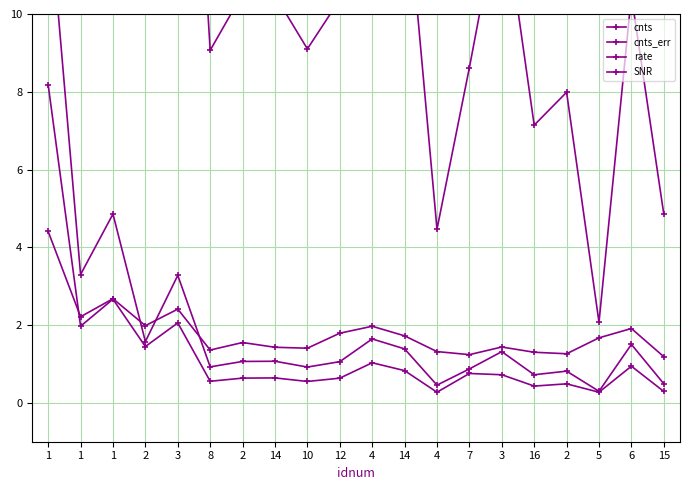

Where is the first local minimum for rate?

1